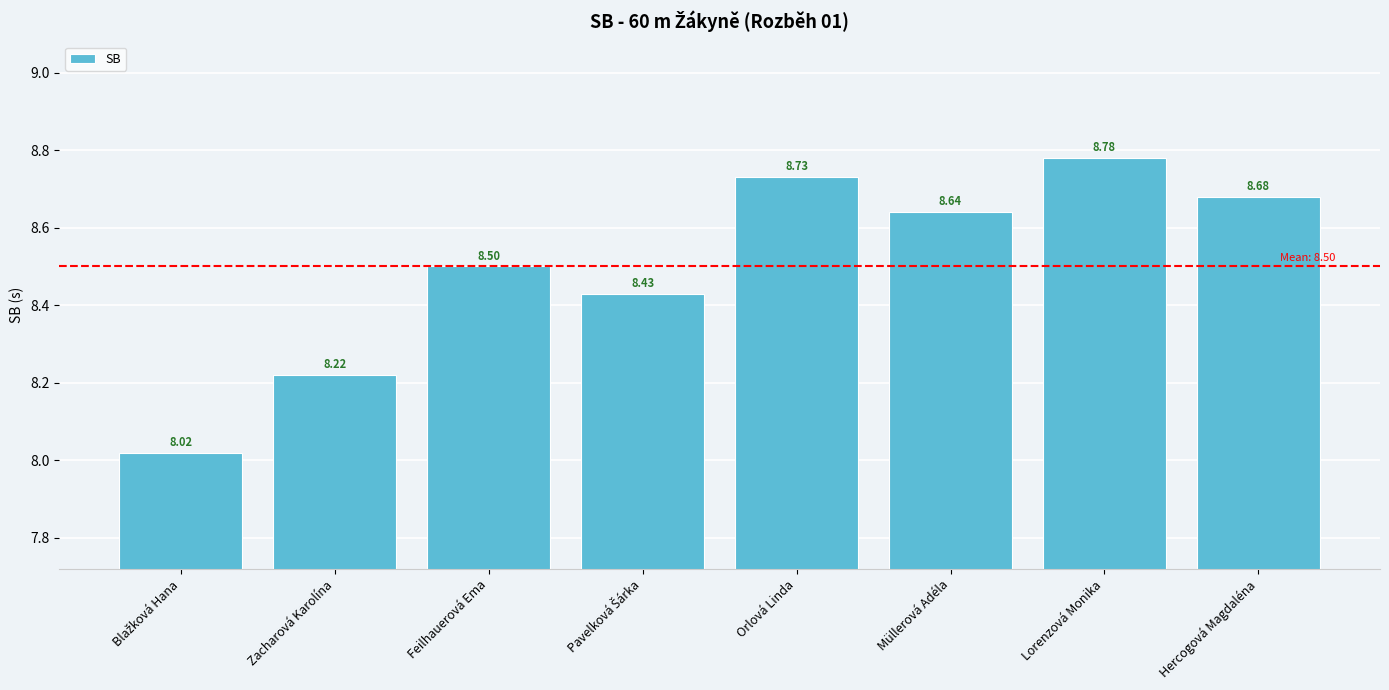

What is the difference between the maximum and minimum values?

0.8